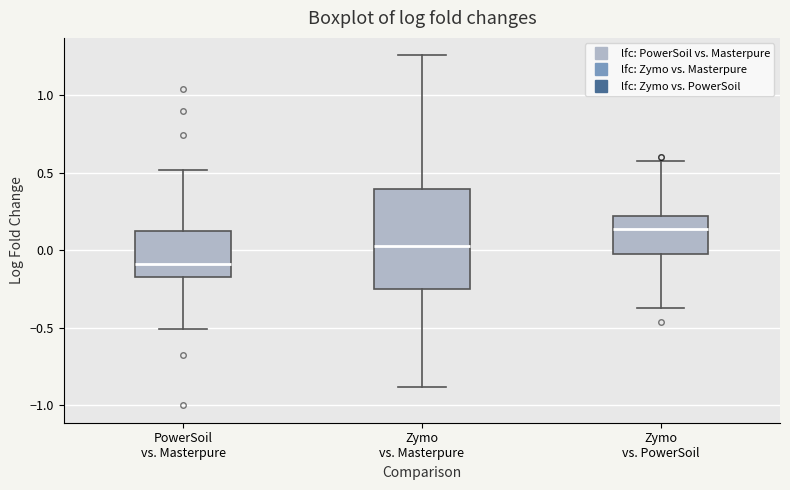

Reading left to right, transcribe this box plot: for each box, give where its median line is, the range the box spans, and where its two whiskers end, as read against the y-axis. The values are not printed on the chart, so give them approximately, as read against the axis.

PowerSoil vs. Masterpure: median -0.10, box -0.15 to 0.15, whiskers -0.50 to 0.50
Zymo vs. Masterpure: median 0.05, box -0.25 to 0.40, whiskers -0.90 to 1.25
Zymo vs. PowerSoil: median 0.15, box 0.00 to 0.20, whiskers -0.35 to 0.60